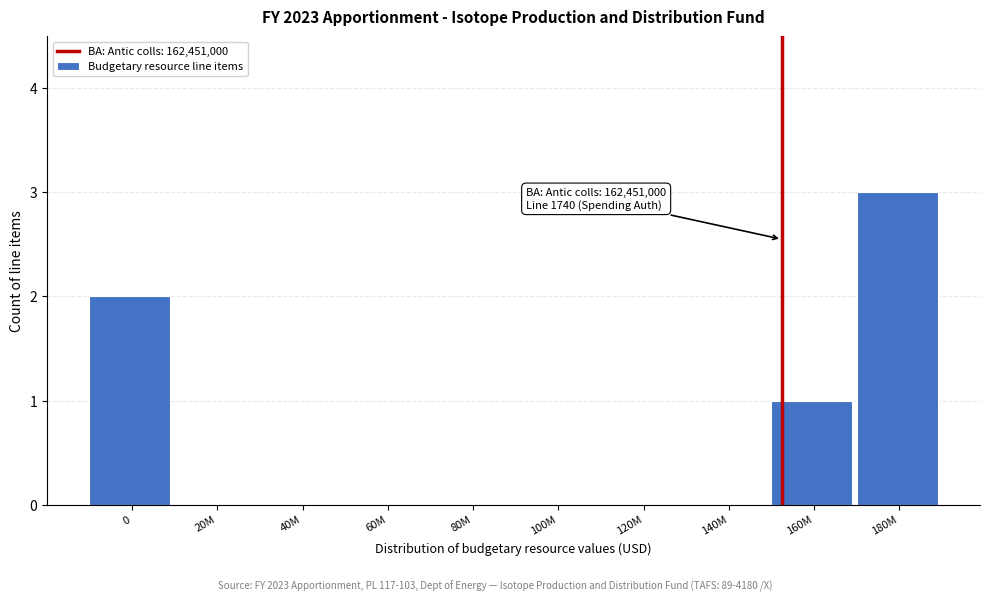

Reading left to right, what are all the values shown in this chart?

0=2	20M=0	40M=0	60M=0	80M=0	100M=0	120M=0	140M=0	160M=1	180M=3